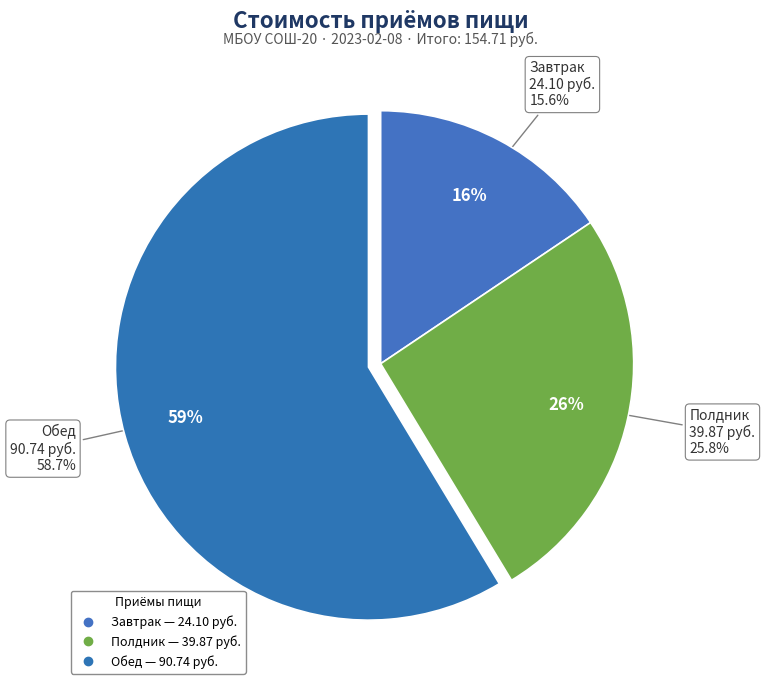

True or false: Завтрак accounts for 16% of the total.

True